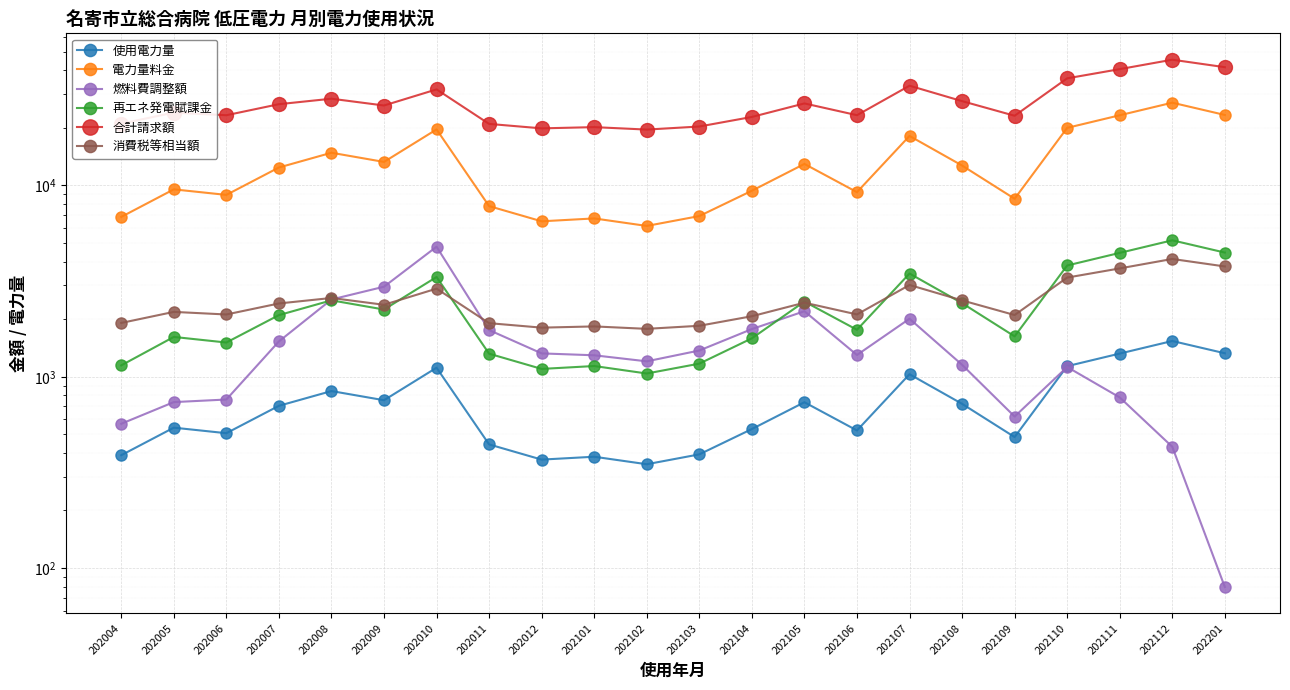

True or false: 消費税等相当額 and 使用電力量 intersect in this chart.

False